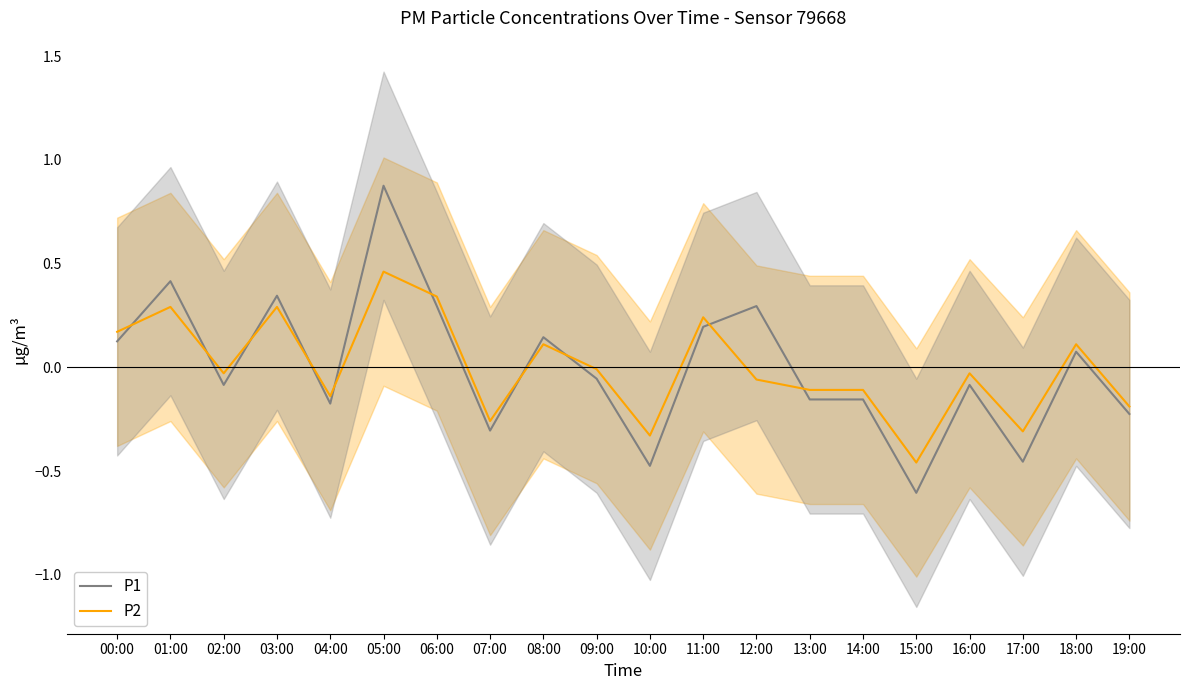

Which category has the lowest value across all series?

15:00